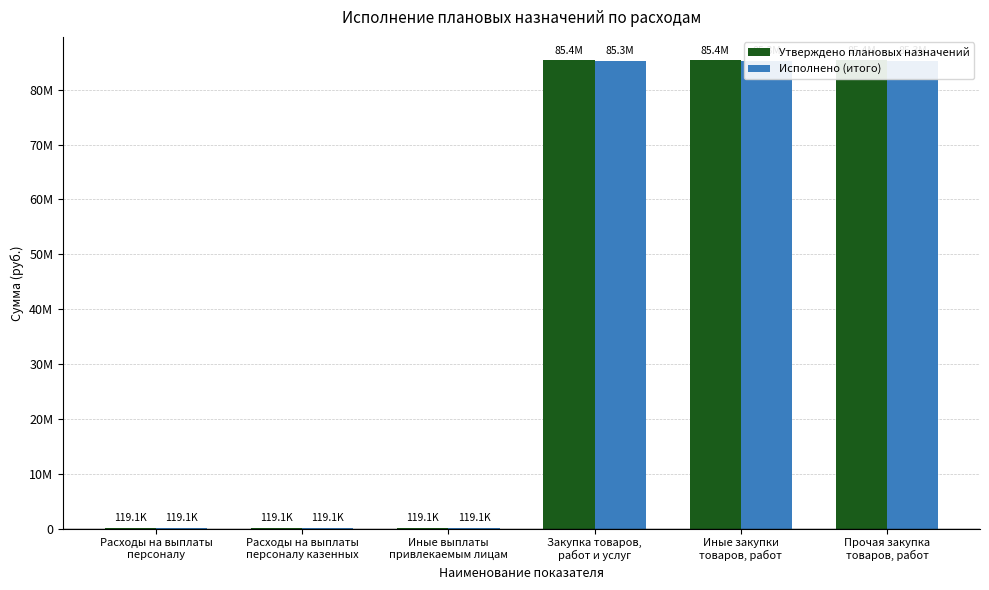

Which label corresponds to the smallest value in the chart?

Расходы на выплаты
персоналу